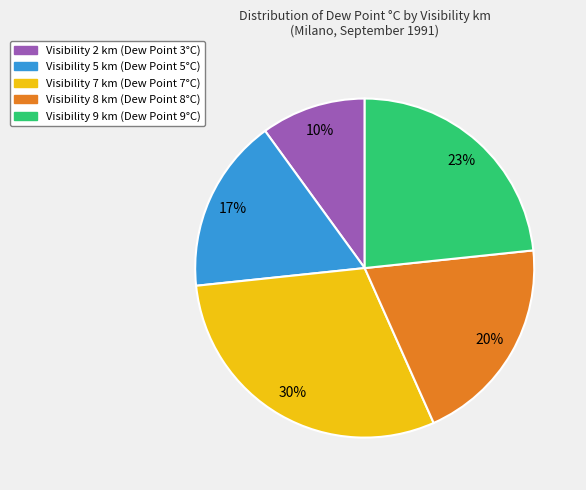

Is there a majority slice in this chart?

No